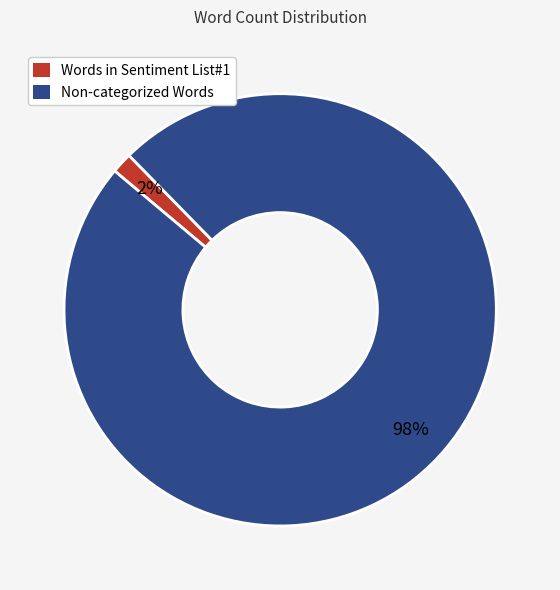

True or false: Words in Sentiment List#1 accounts for 2% of the total.

True